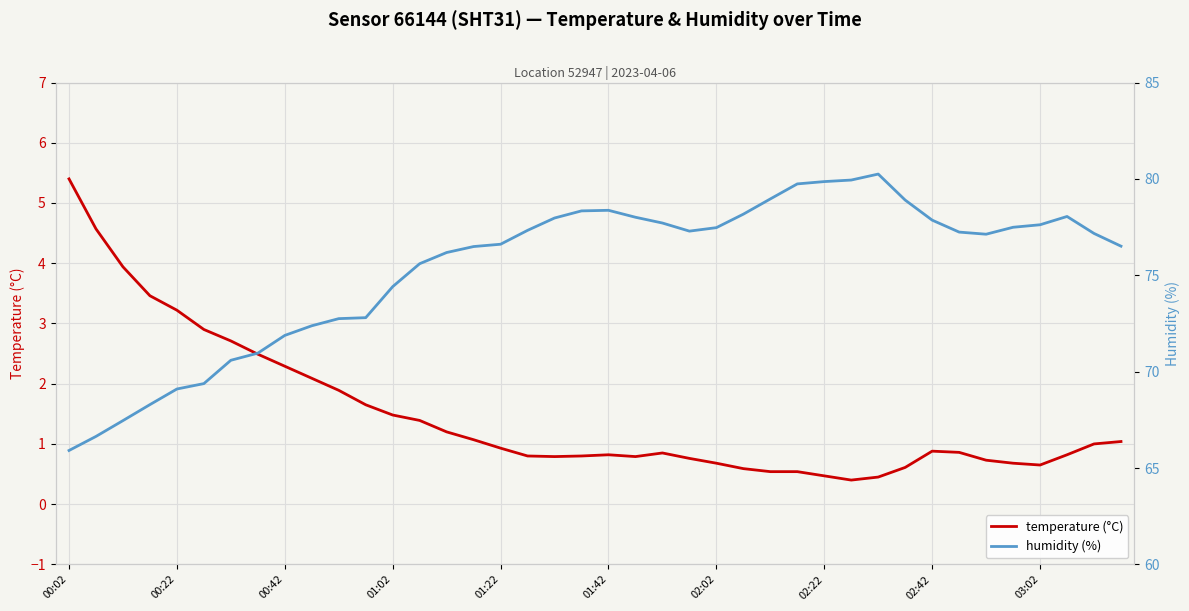

At which category is the sum across all series the highest?

30